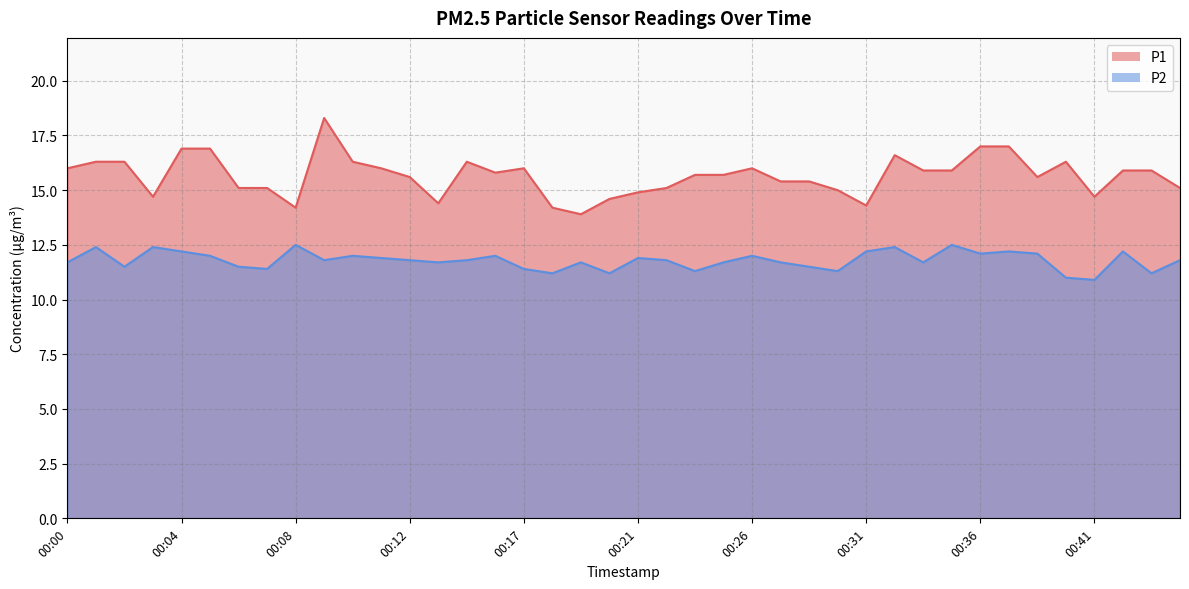

What is the value of the P1 point at the 7th from the left?

15.1